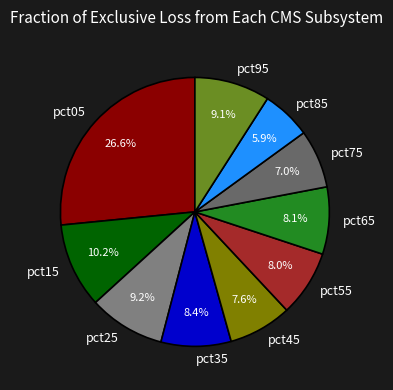

Is the sum of pct35 and pct75 greater than half?

No